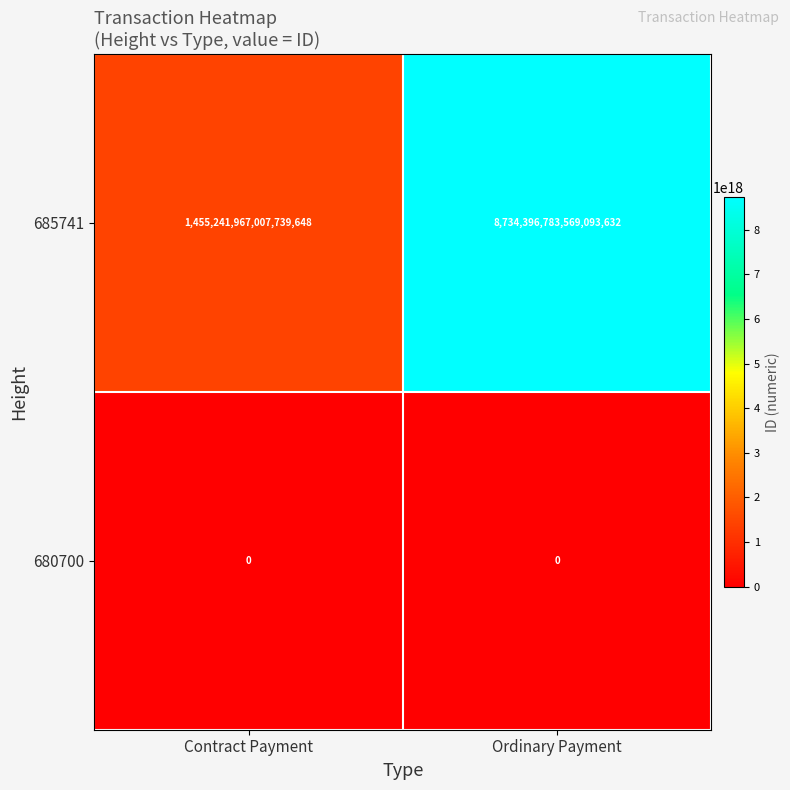

At which label does 685741 reach its peak?

Ordinary Payment